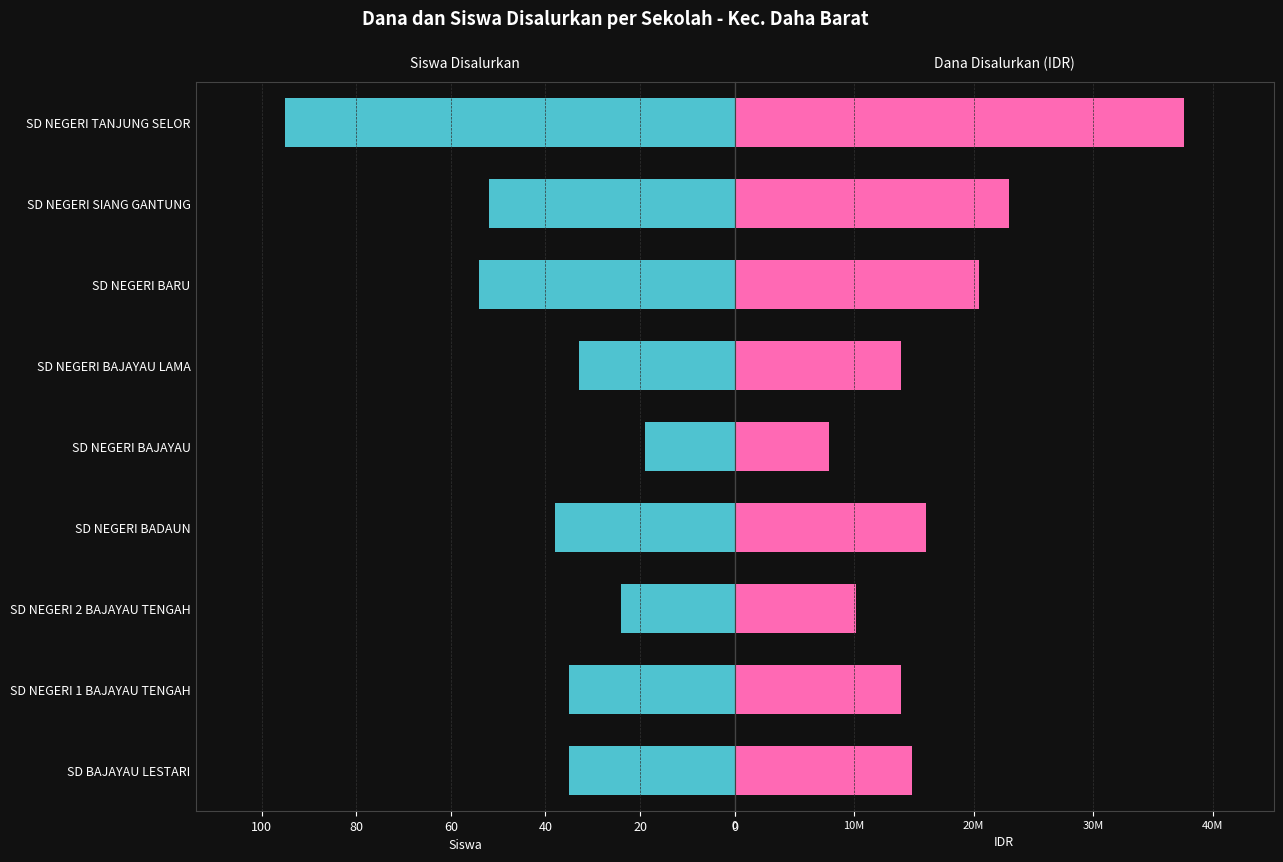

What is the minimum value for Disalurkan (Siswa)?

19